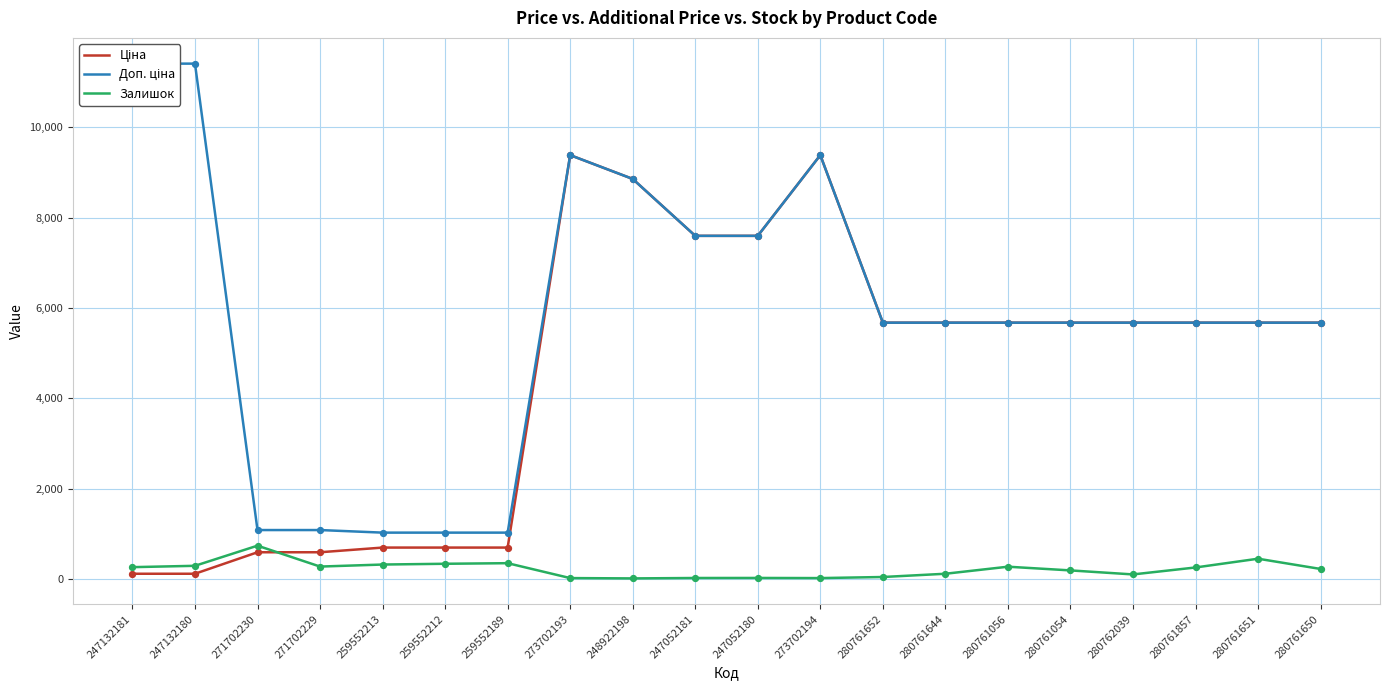

Which series reaches the maximum Y coordinate?

Доп. ціна